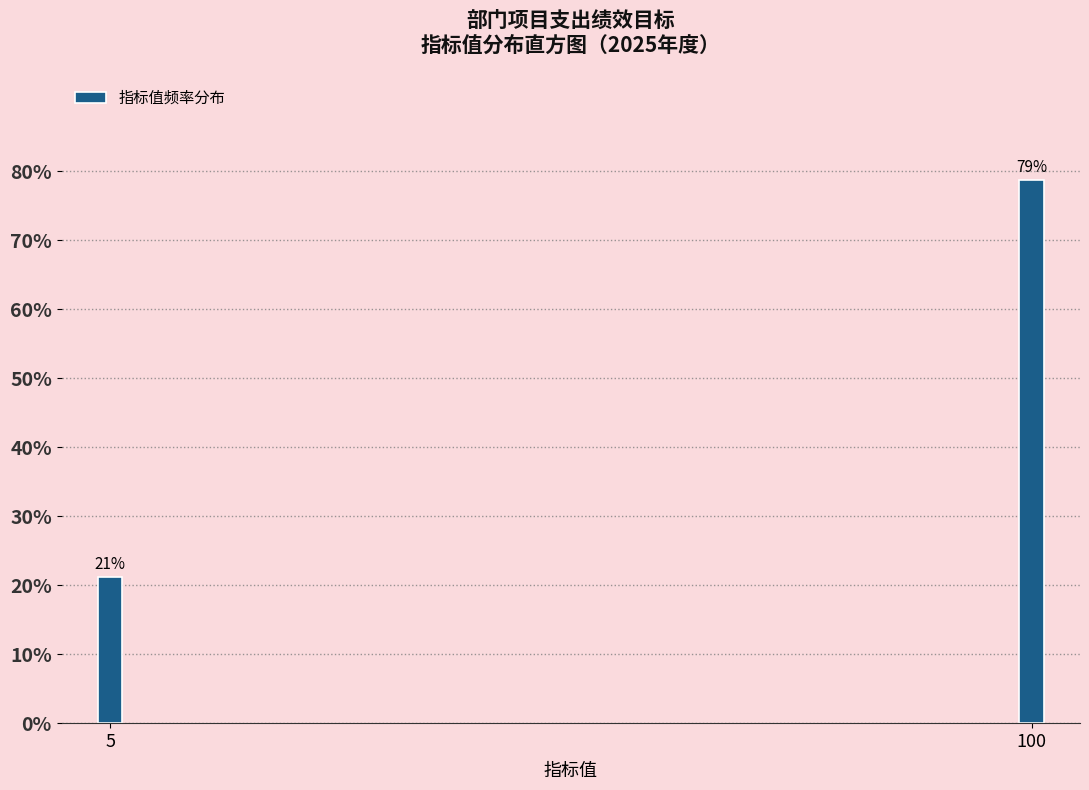

Approximately how many times larger is the value at 5 compared to 100?

0.3